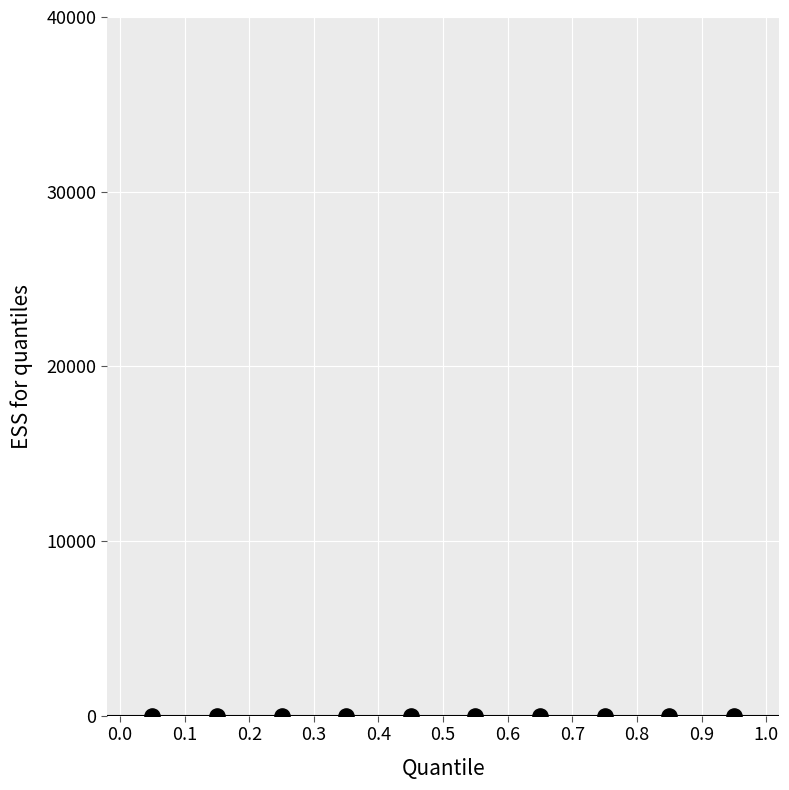

What is the average Y value?

1.4